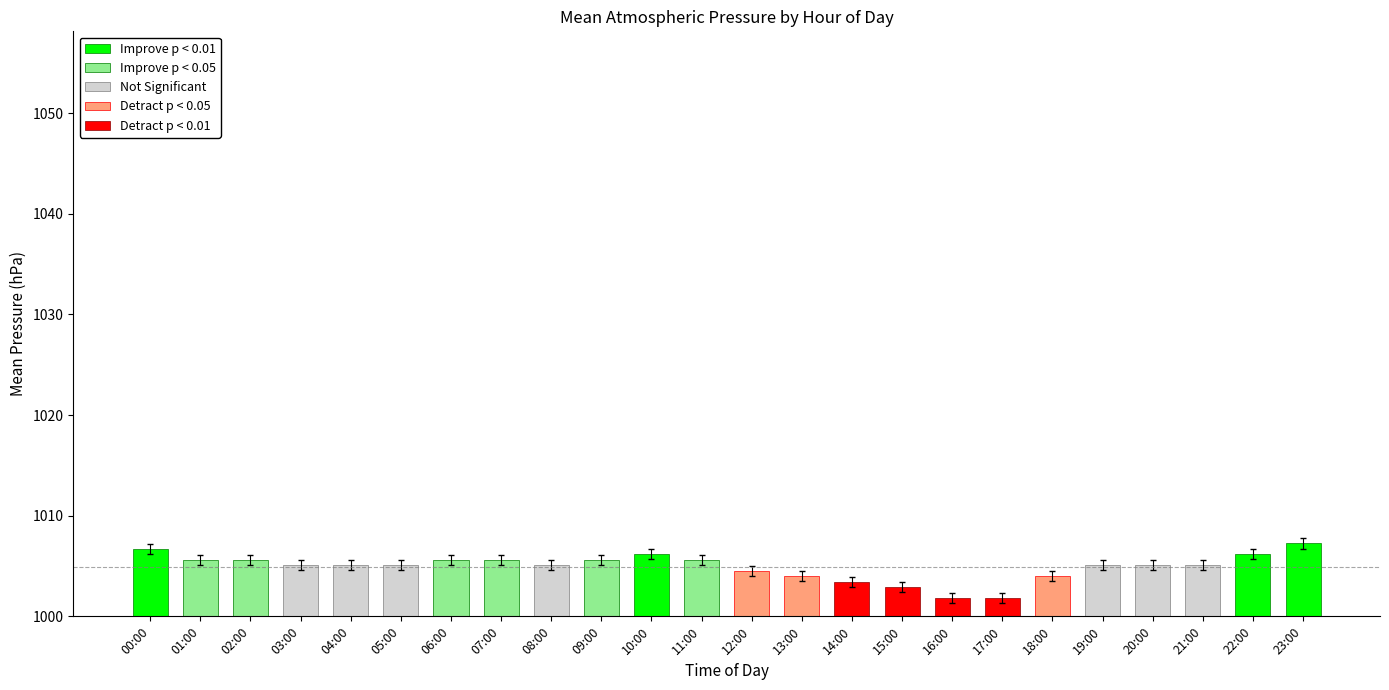

True or false: the data shows 1659.9 at 20:00.

False